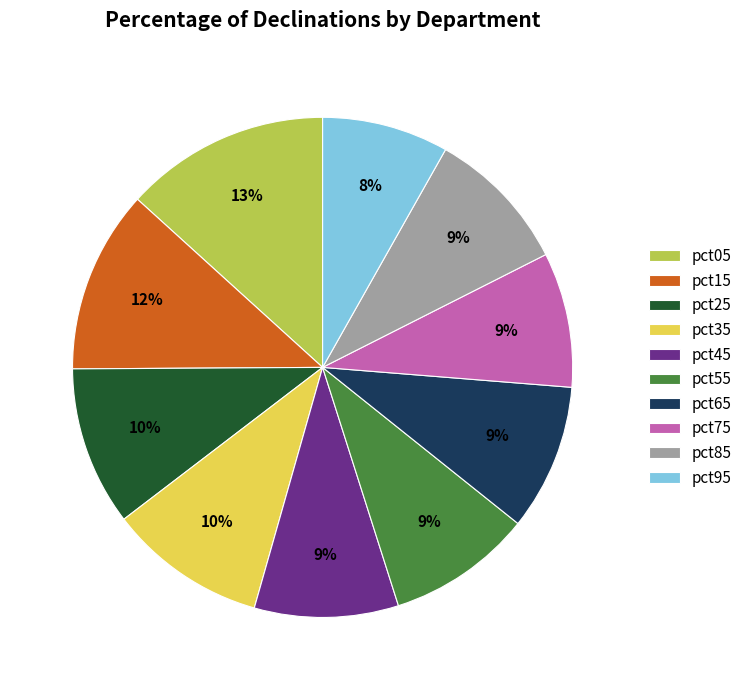

Which category has the smallest portion of the pie?

pct95